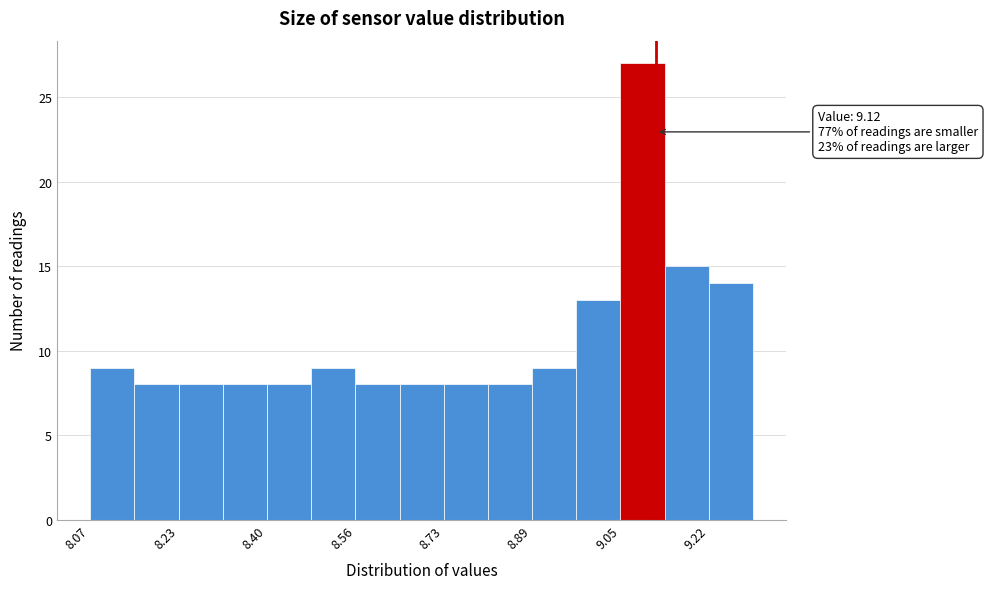

Over which range of the x-axis is the bar tallest?

9.054 to 9.136